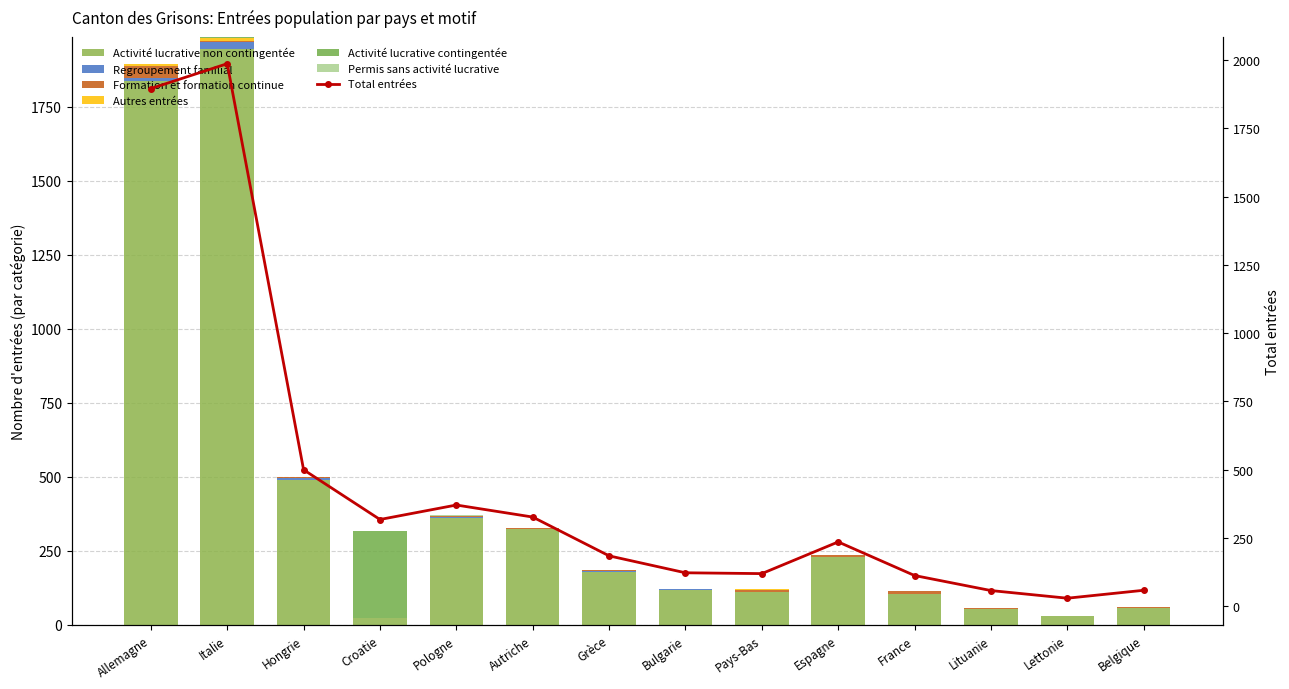

Which series has the largest total across all categories?

Activité lucrative non contingentée